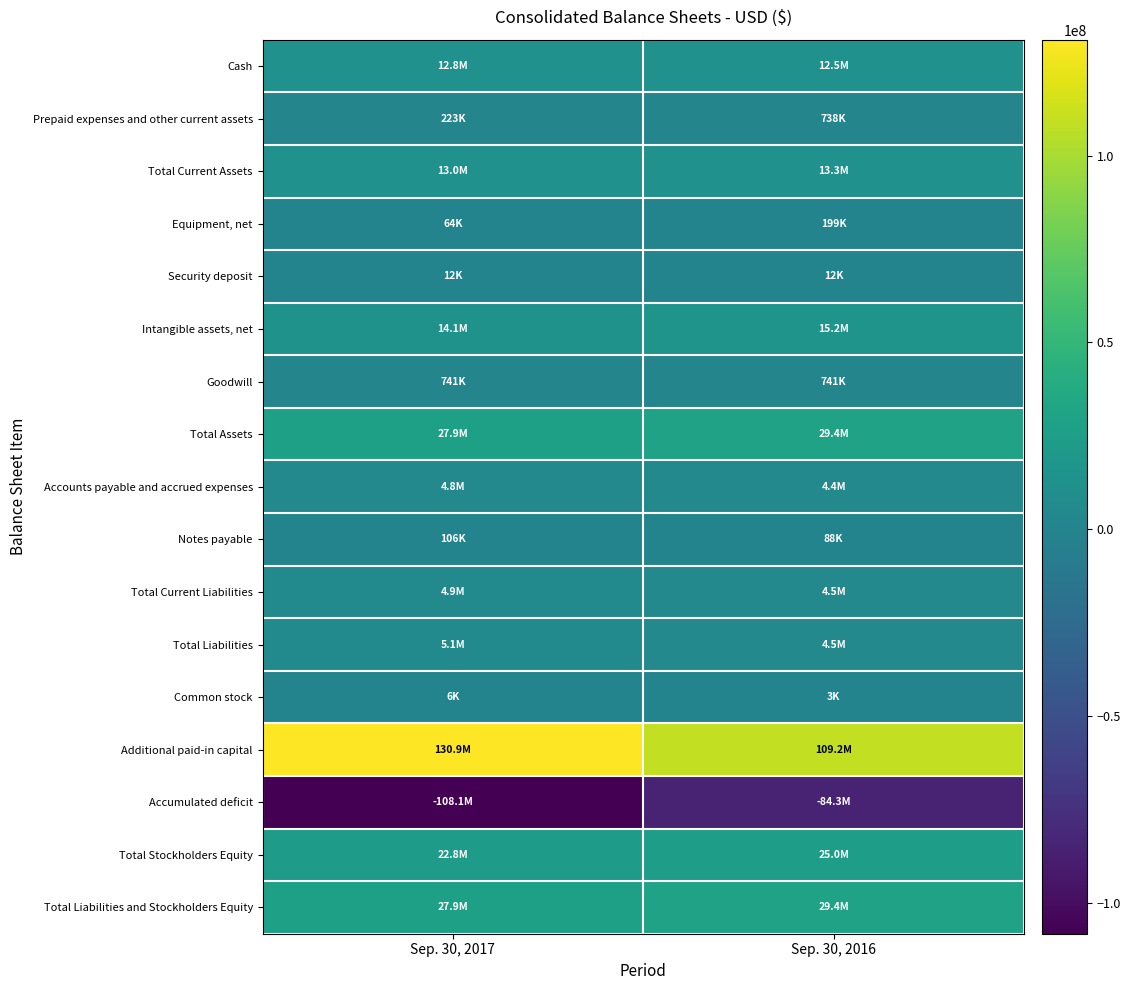

What is the minimum value shown in the chart?

-108088607